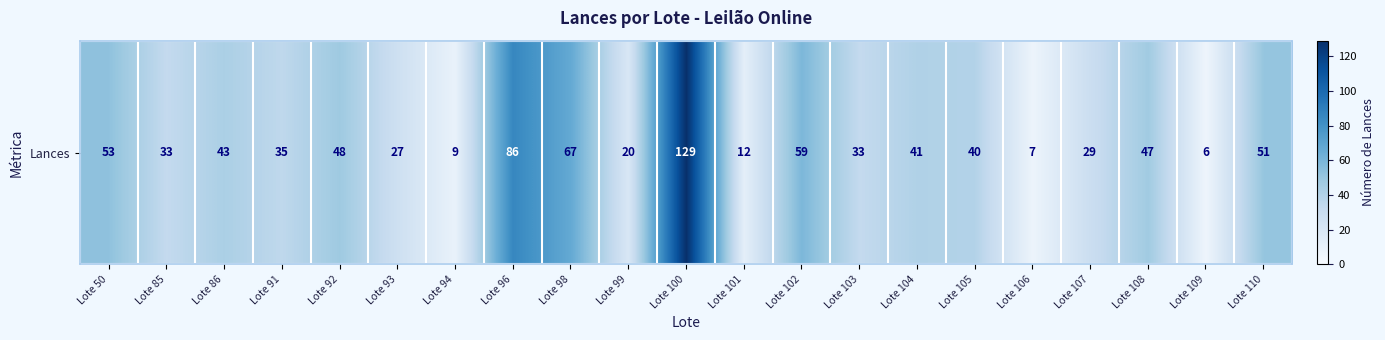

Where is the data nearest to the value 67?

Lote 98